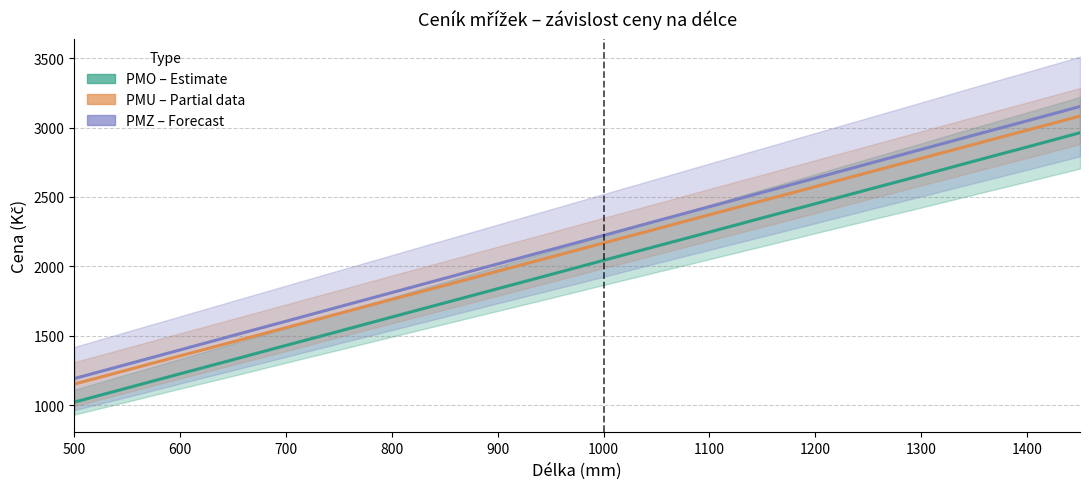

True or false: PMU (Partial data) has a value of 731.0 at 1000.

False